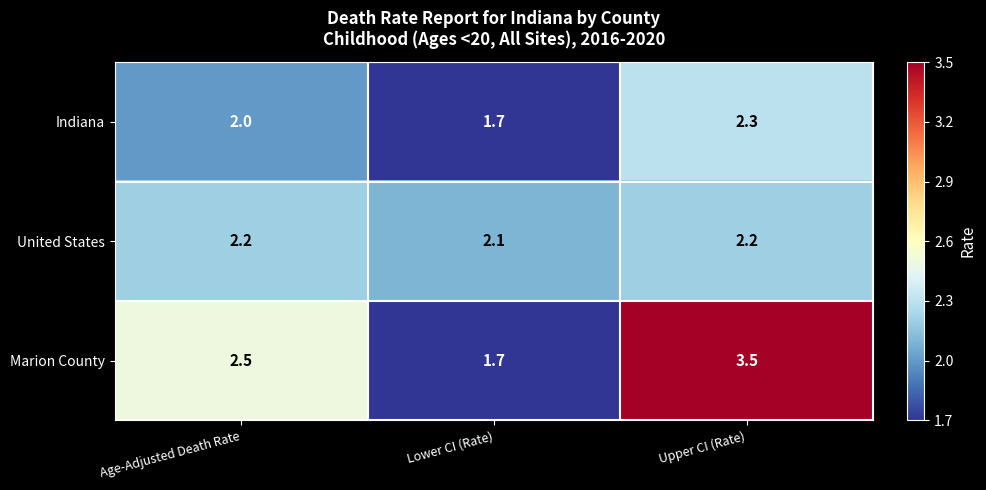

At which category is the sum across all series the highest?

Upper CI (Rate)